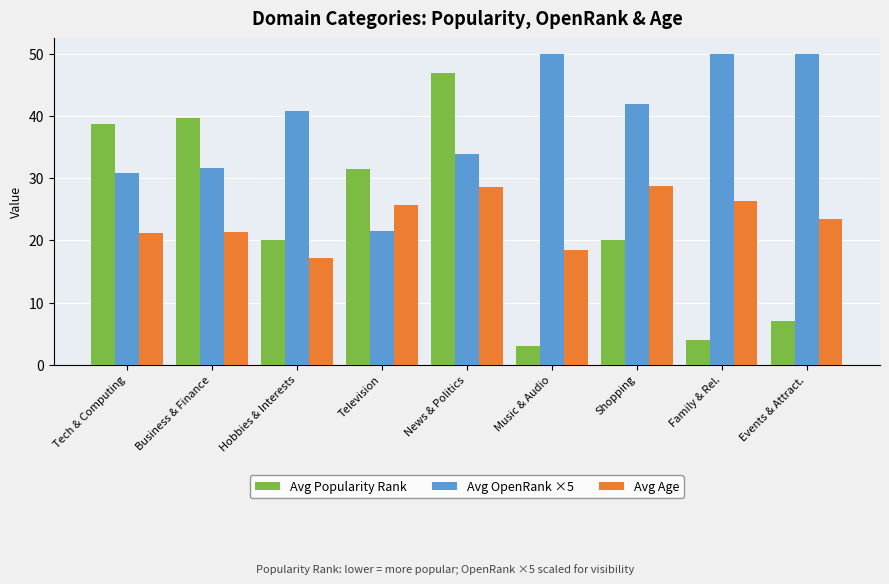

List the series in order of their peak value, highest first.

Avg OpenRank ×5, Avg Popularity Rank, Avg Age